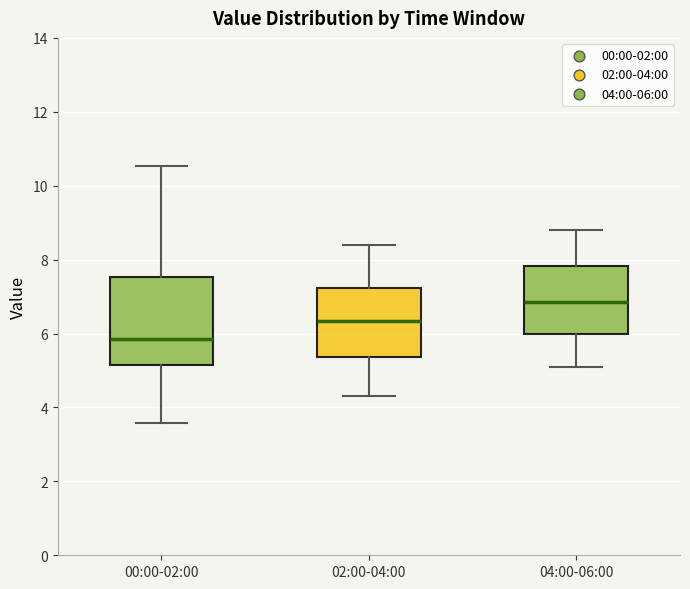

Which box's median line is the highest?

04:00-06:00